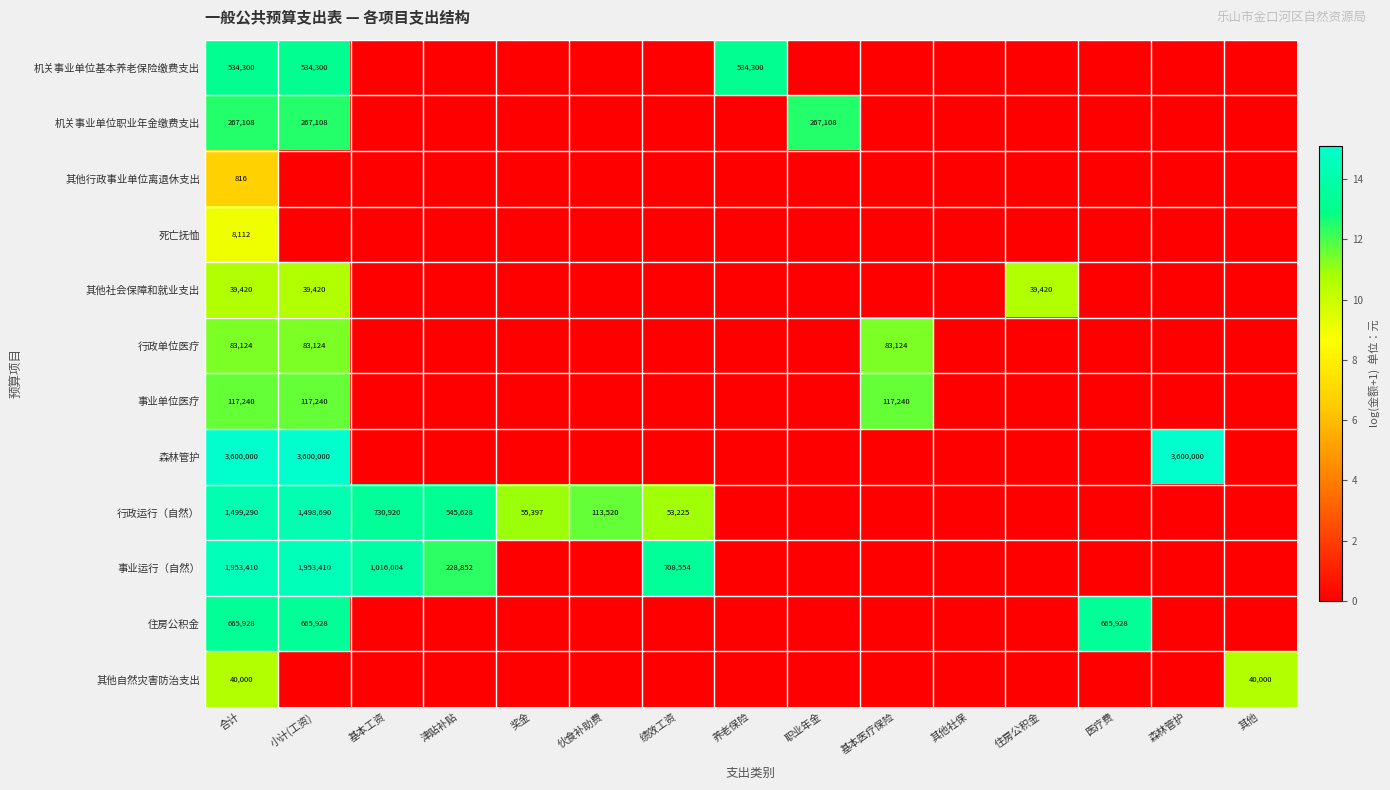

True or false: 其他社会保障和就业支出 has a value of 39420 at 小计(工资).

True